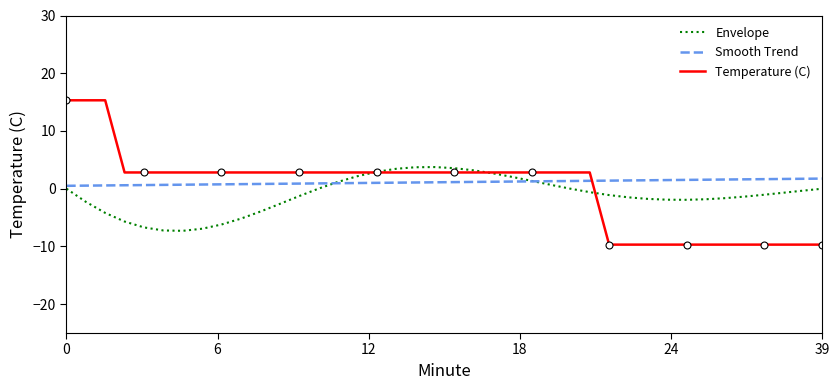

Which series has the largest total across all categories?

Smooth Trend